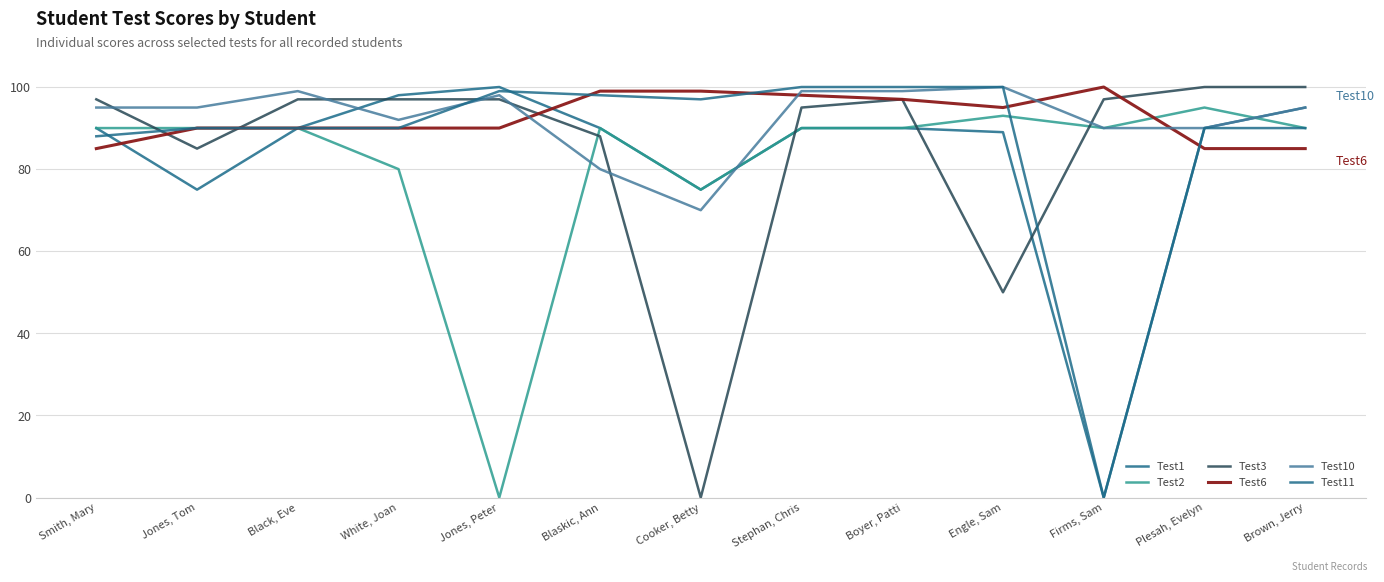

What is the difference between the second highest and minimum values in the Test6 series?

14